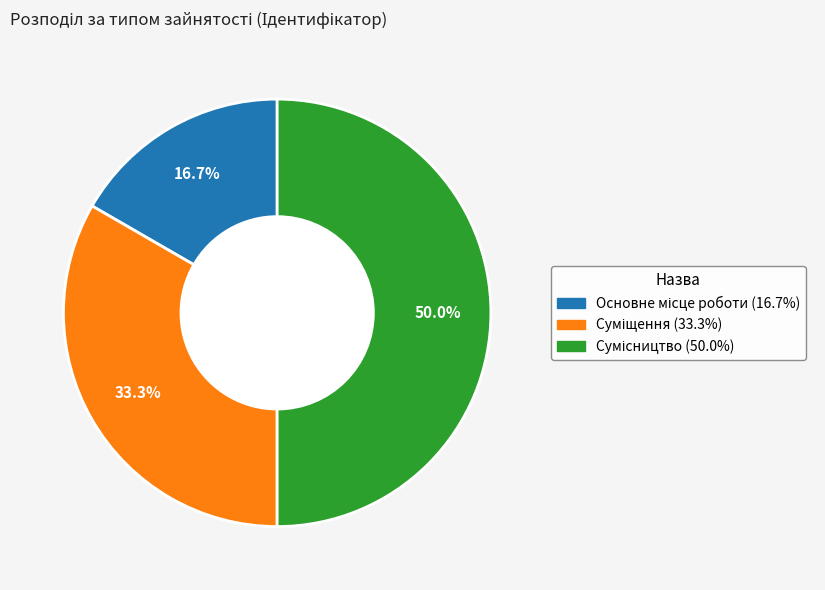

True or false: Суміщення accounts for 24% of the total.

False